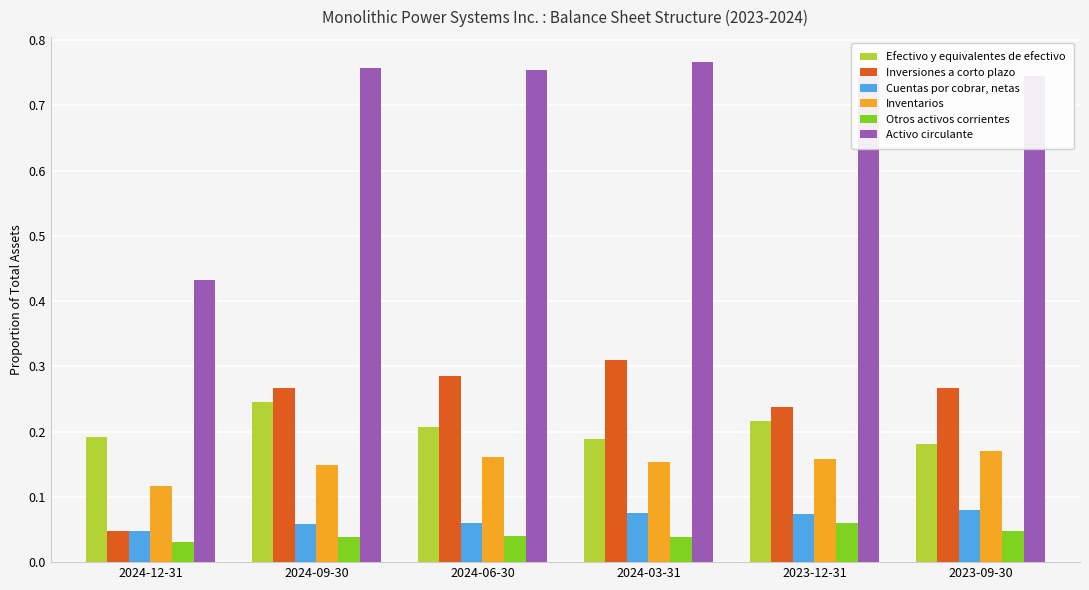

Is it true that Inversiones a corto plazo equals 0.4 at 2024-06-30?

False